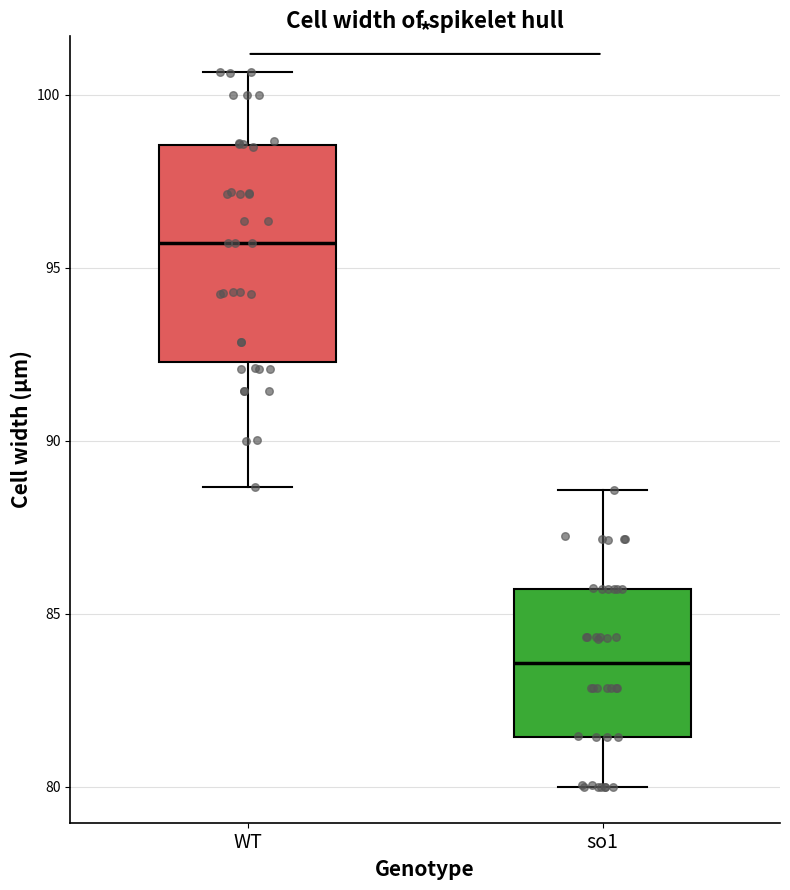

Where is the lower edge of the box for so1 on the y-axis? The values are not printed on the chart, so give them approximately, as read against the axis.

81.5